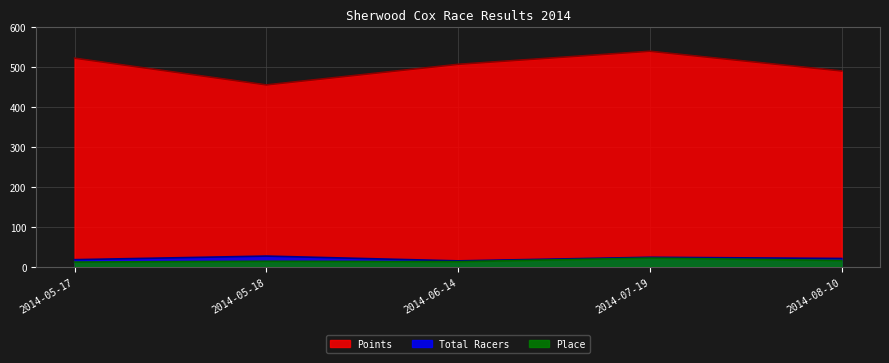

True or false: Place and Points intersect in this chart.

False